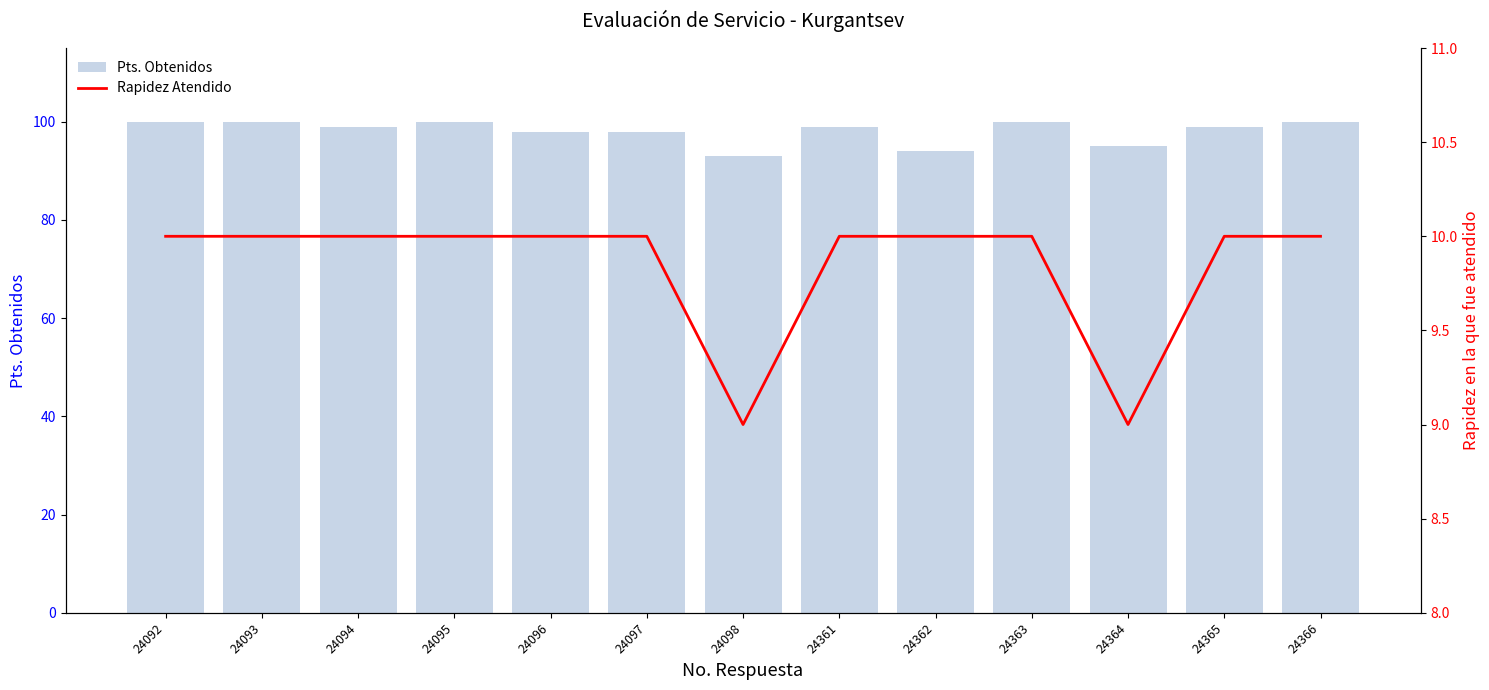

True or false: Pts. Obtenidos has a value of 57 at 24362.

False